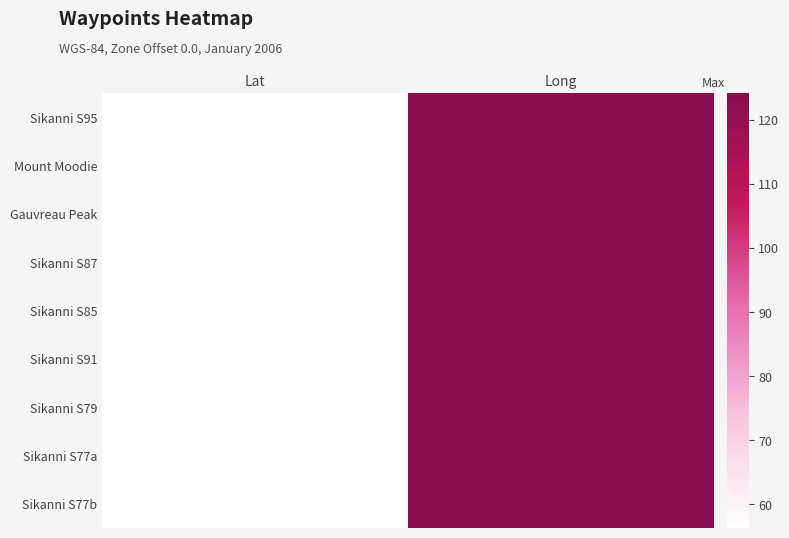

What is the minimum value shown in the chart?

56.3